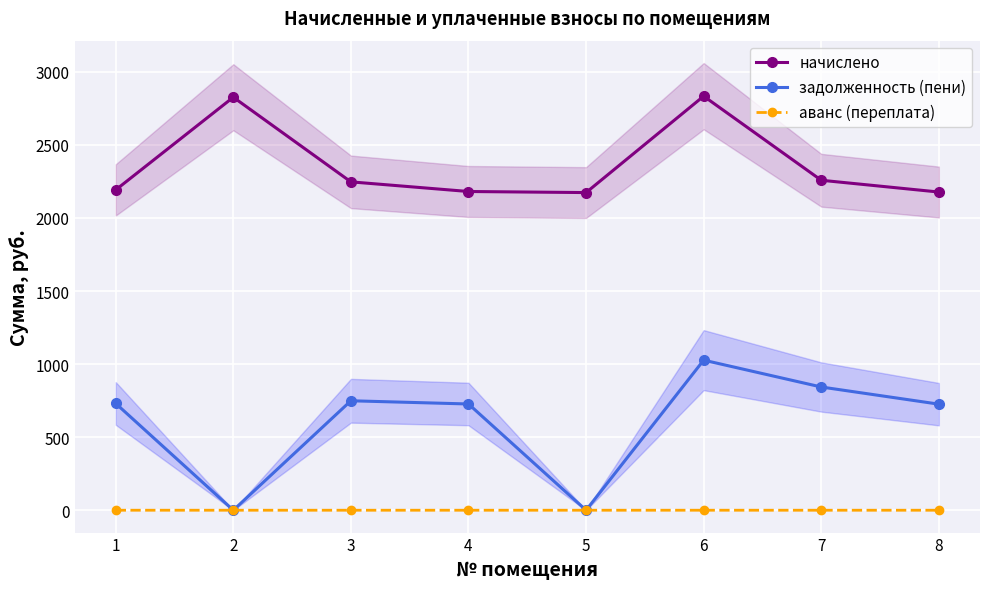

What is the spread (max minus min) of values at 8?

2177.6